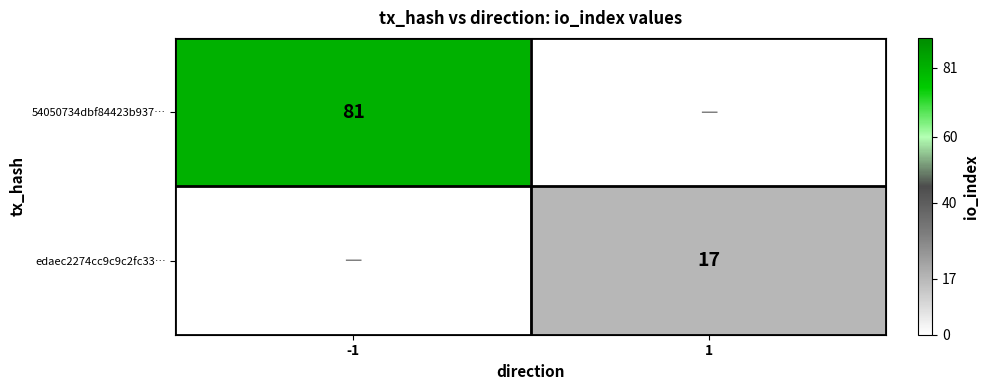

The value of 54050734dbf84423b937… at -1 is 110. True or false?

False